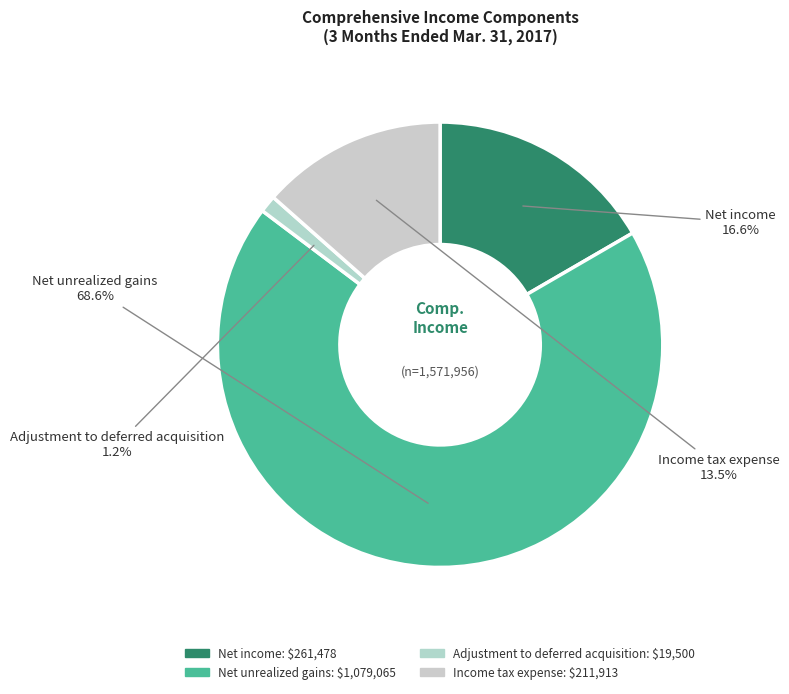

Which slice is the smallest?

Adjustment to deferred acquisition